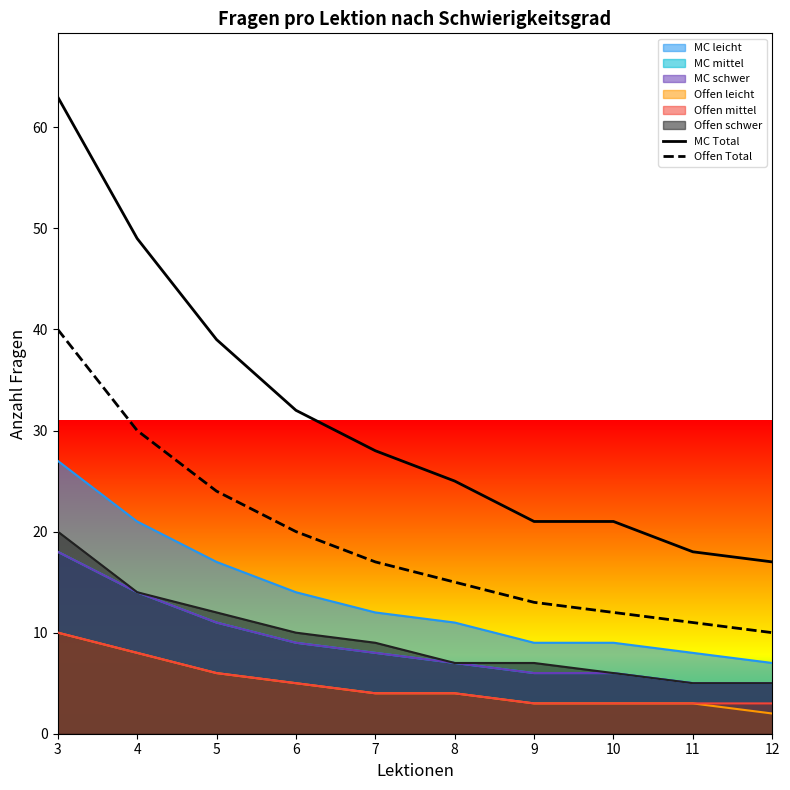

Rank the series by their average value, from highest to lowest.

MC Total, Offen Total